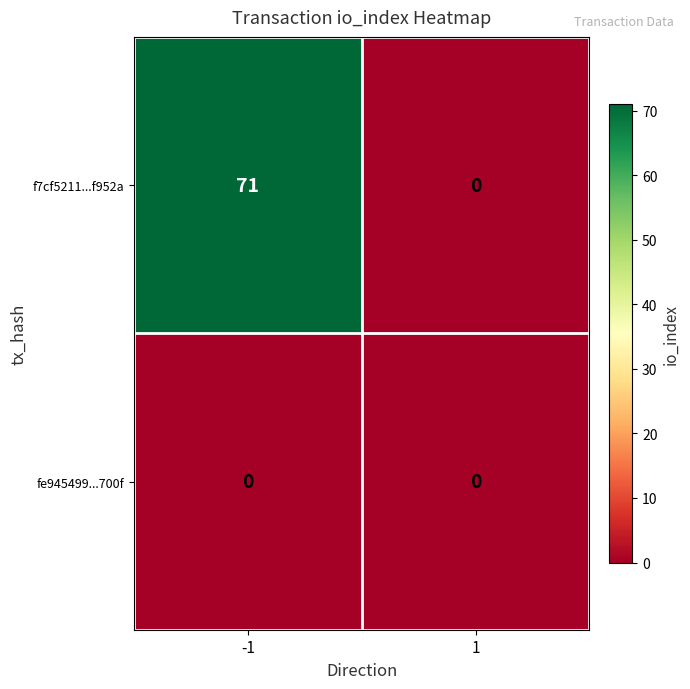

How many values in the f7cf5211...f952a series are below 71?

1